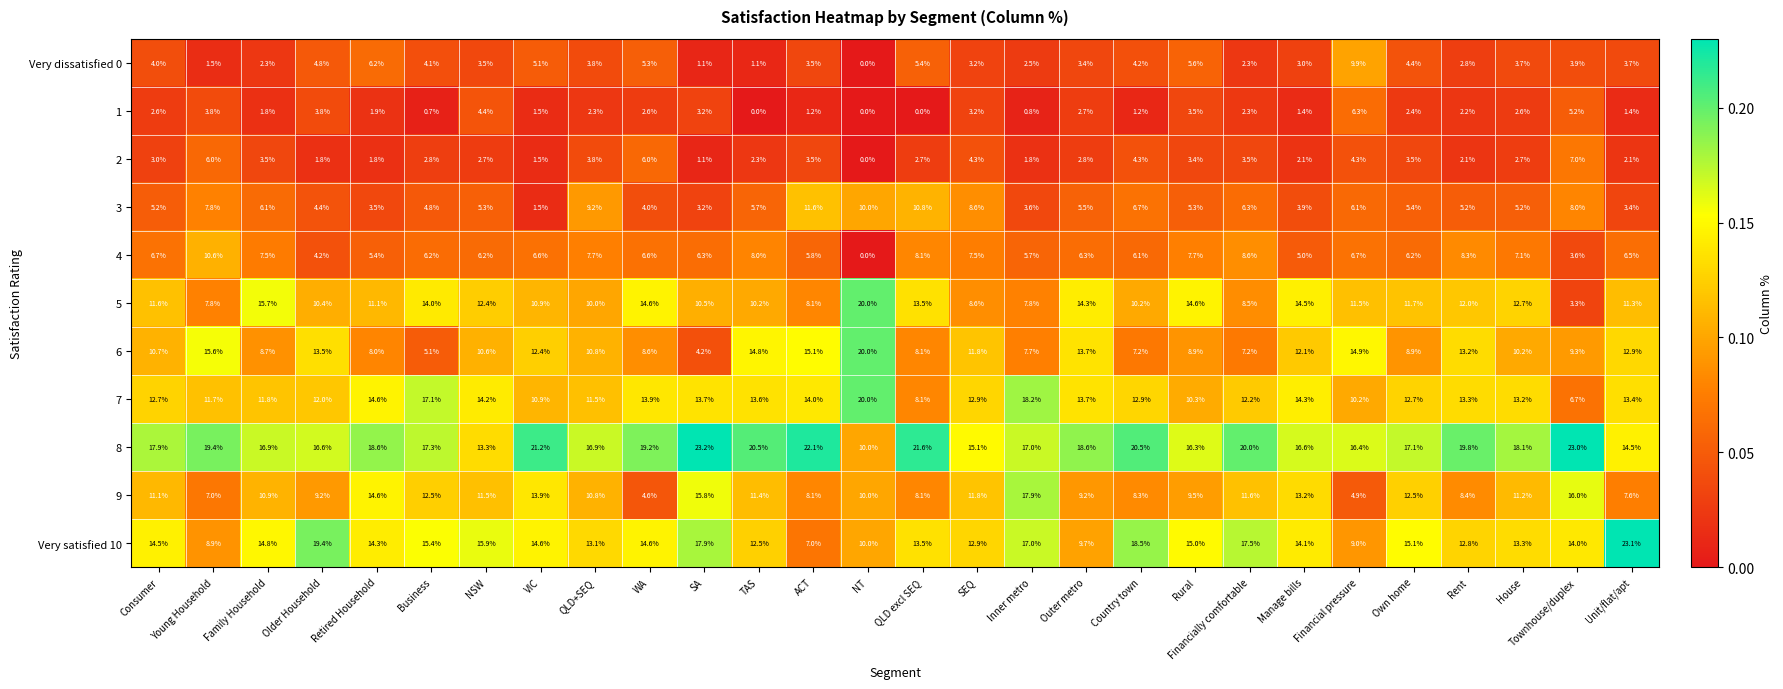

Where does the 8 series first go above 18?

Young Household